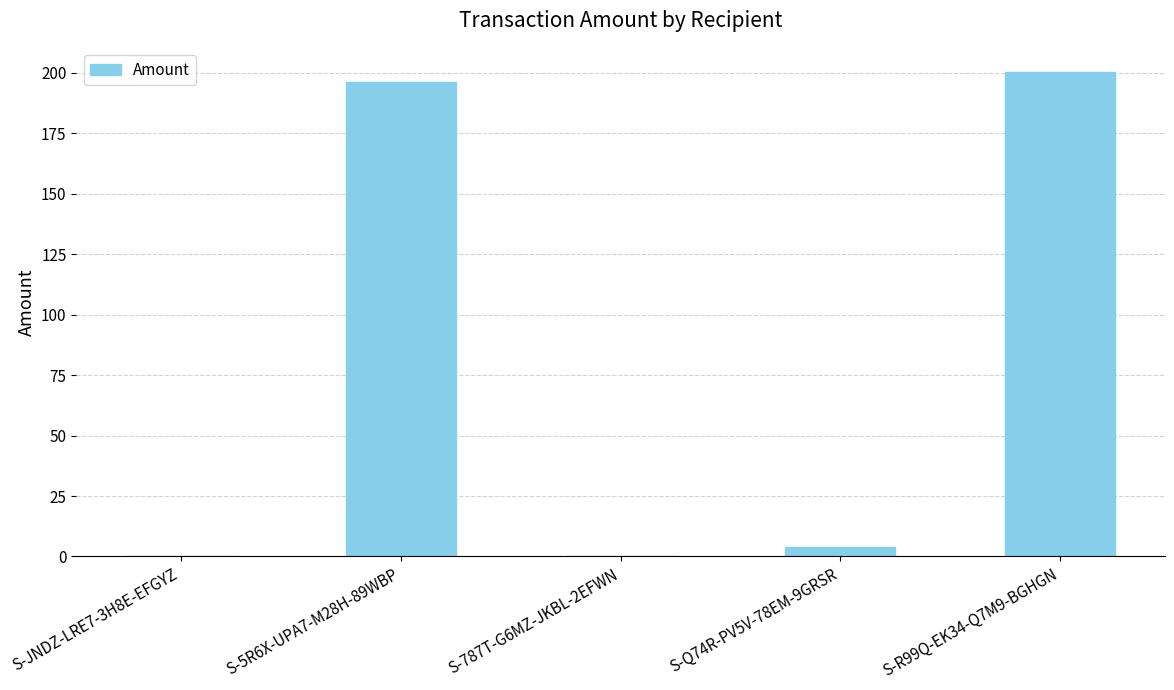

What is the average value?

80.1